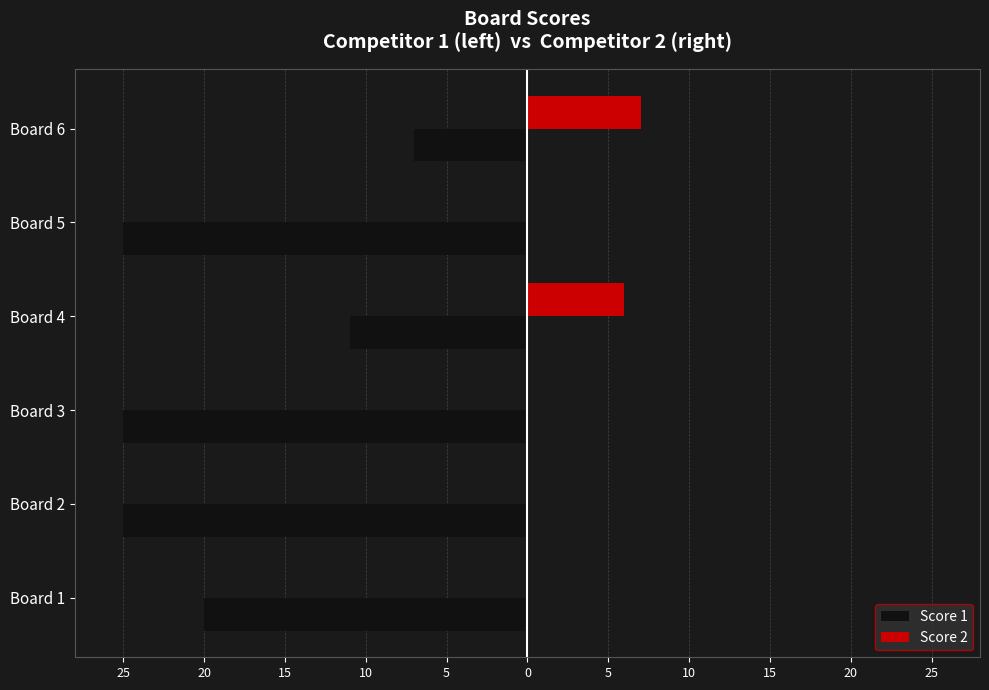

What is the value of the Score 1 bar at the 2nd from the left?

-25